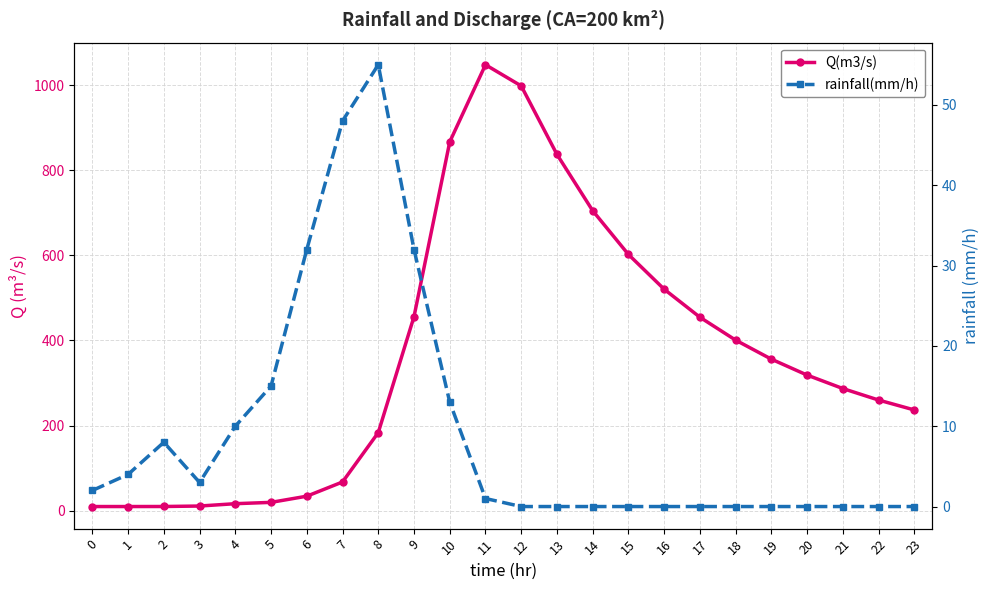

Reading right to left, transcribe all the data shown in this chart.

Q(m3/s): 23=236.8	22=260.1	21=287.1	20=318.7	19=356.1	18=400.8	17=454.6	16=520.4	15=602.0	14=704.8	13=837.0	12=997.9	11=1047.6	10=866.5	9=456.0	8=183.7	7=67.7	6=34.3	5=19.8	4=16.7	3=11.2	2=10.1	1=10.0	0=10.0
rainfall(mm/h): 23=0.0	22=0.0	21=0.0	20=0.0	19=0.0	18=0.0	17=0.0	16=0.0	15=0.0	14=0.0	13=0.0	12=0.0	11=1.0	10=13.0	9=32.0	8=55.0	7=48.0	6=32.0	5=15.0	4=10.0	3=3.0	2=8.0	1=4.0	0=2.0